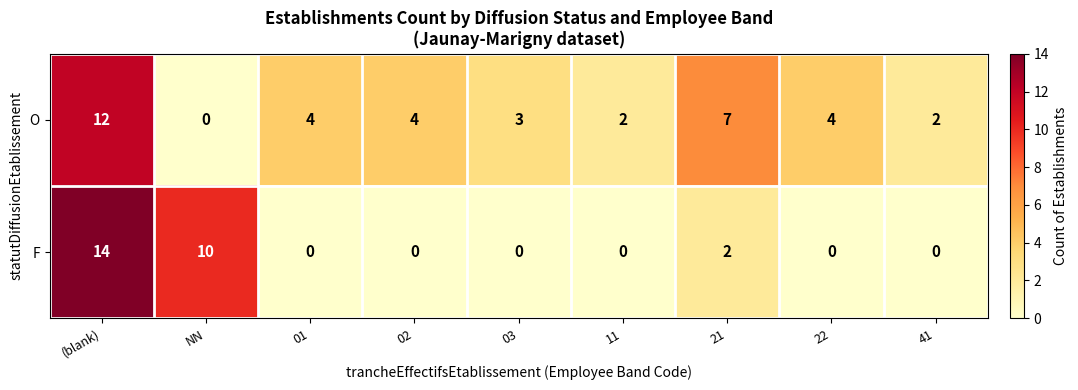

How many F values are between 0 and 2?

7